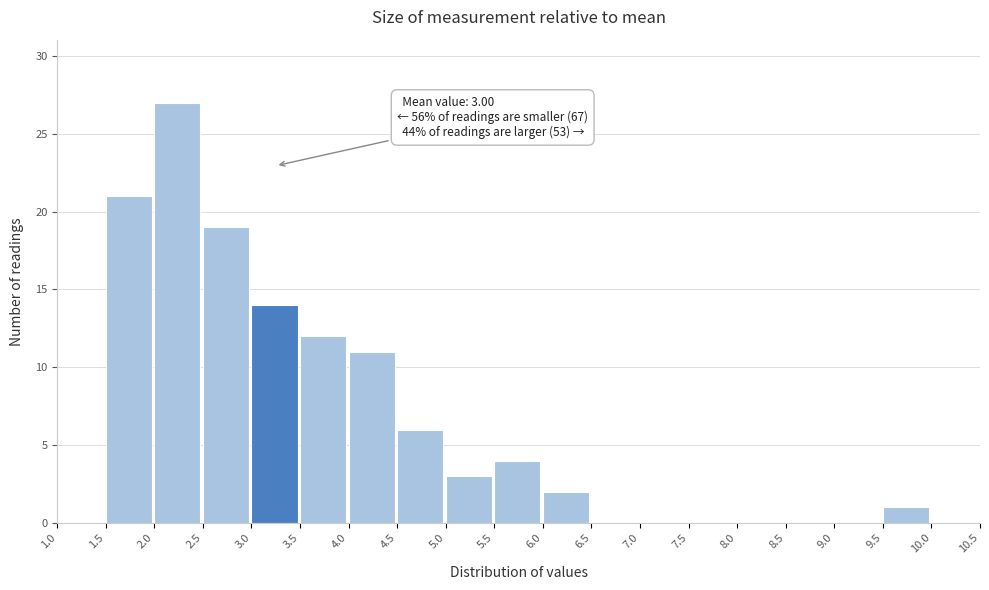

Which range on the x-axis has the tallest bar?

2.0 to 2.5